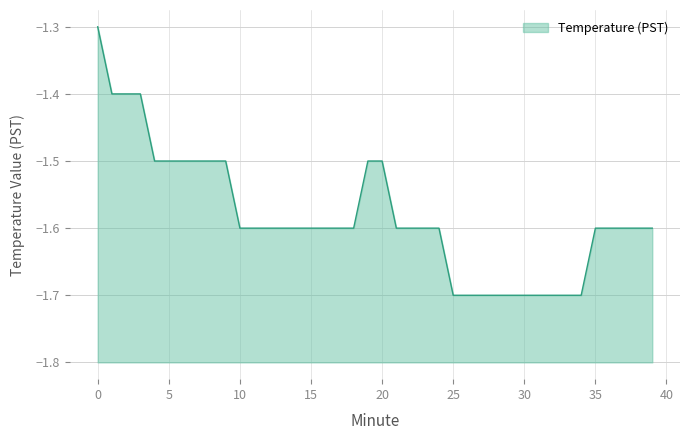

Count the number of data series in this chart.

1